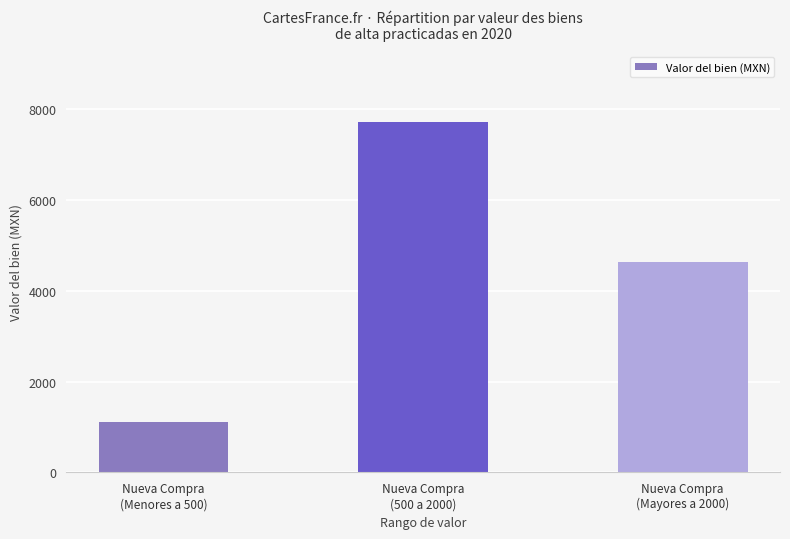

Approximately how many times larger is the value at Nueva Compra
(Mayores a 2000) compared to Nueva Compra
(500 a 2000)?

0.6